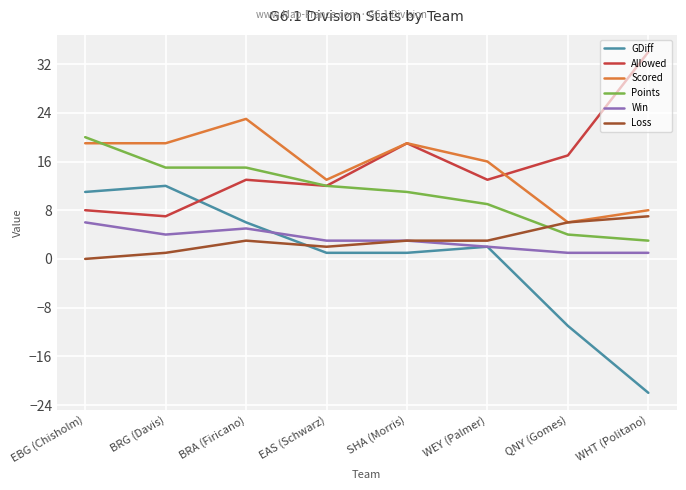

Which series has the widest spread of values?

GDiff